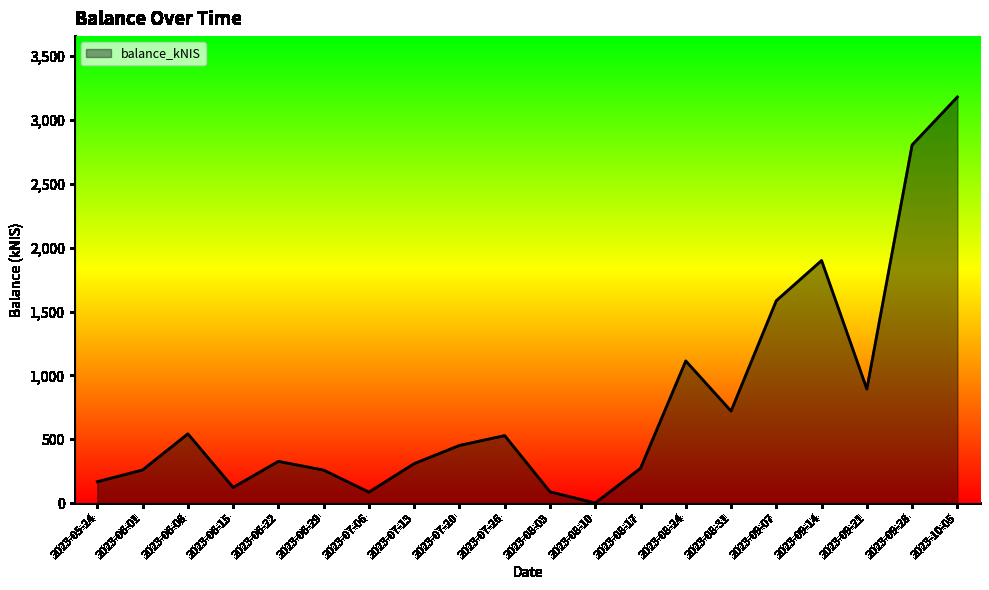

The chart shows a value of 1678.3 at 2023-09-28. True or false?

False